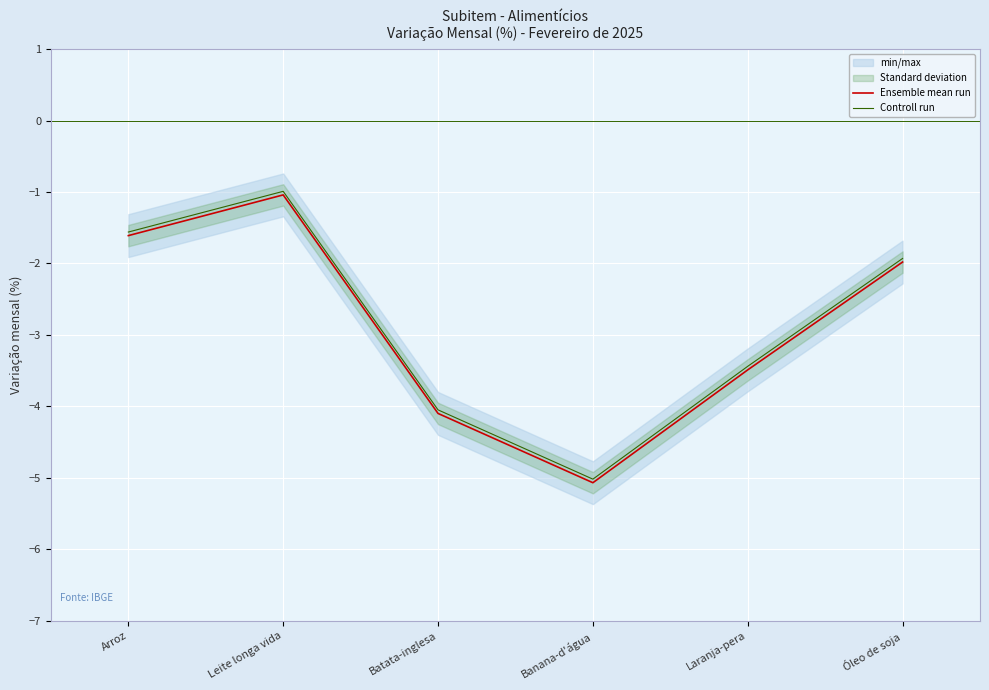

What is the lowest value of the Controll run series?

-5.0